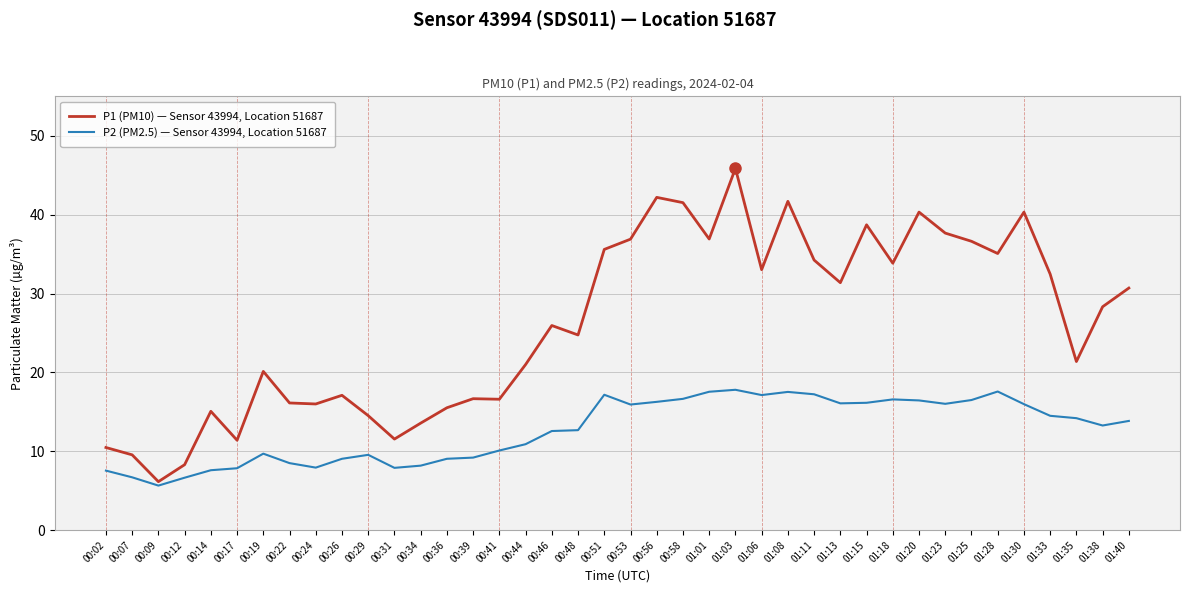

Between 00:02 and 00:26, which series saw the biggest shift?

P1 (PM10) — Sensor 43994, Location 51687